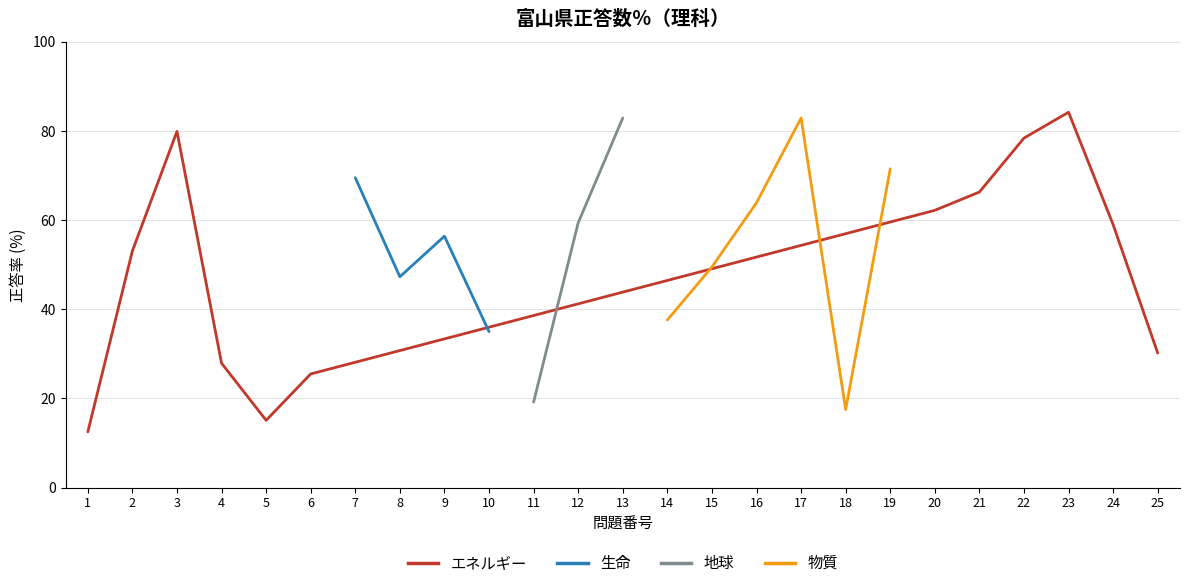

What is the difference between the エネルギー values at 1 and 4?

15.4